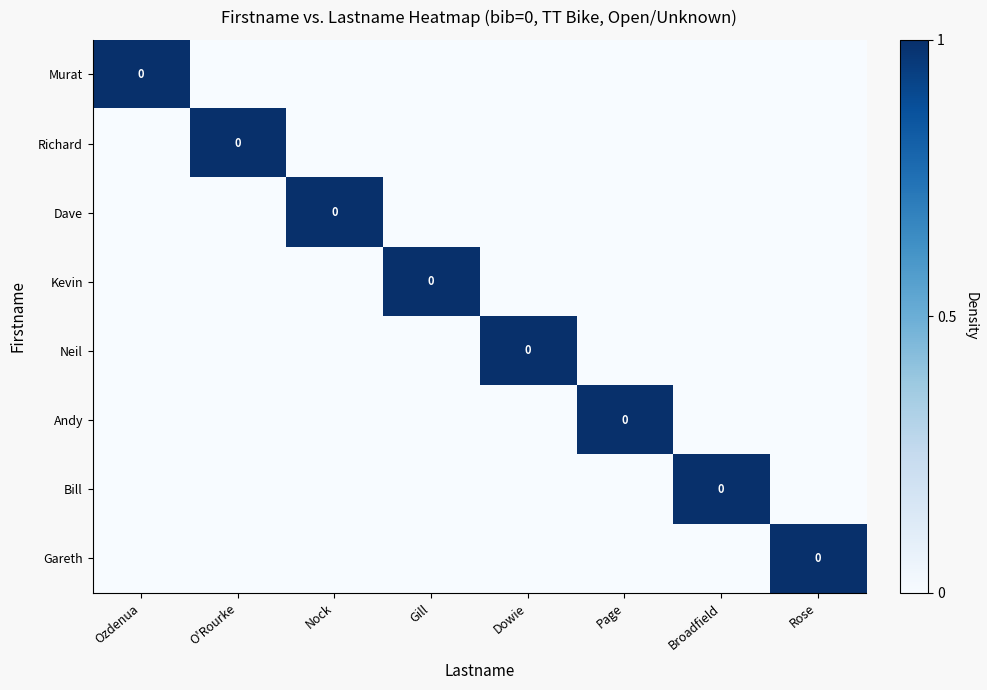

Which category has the lowest value in the Bill series?

Ozdenua